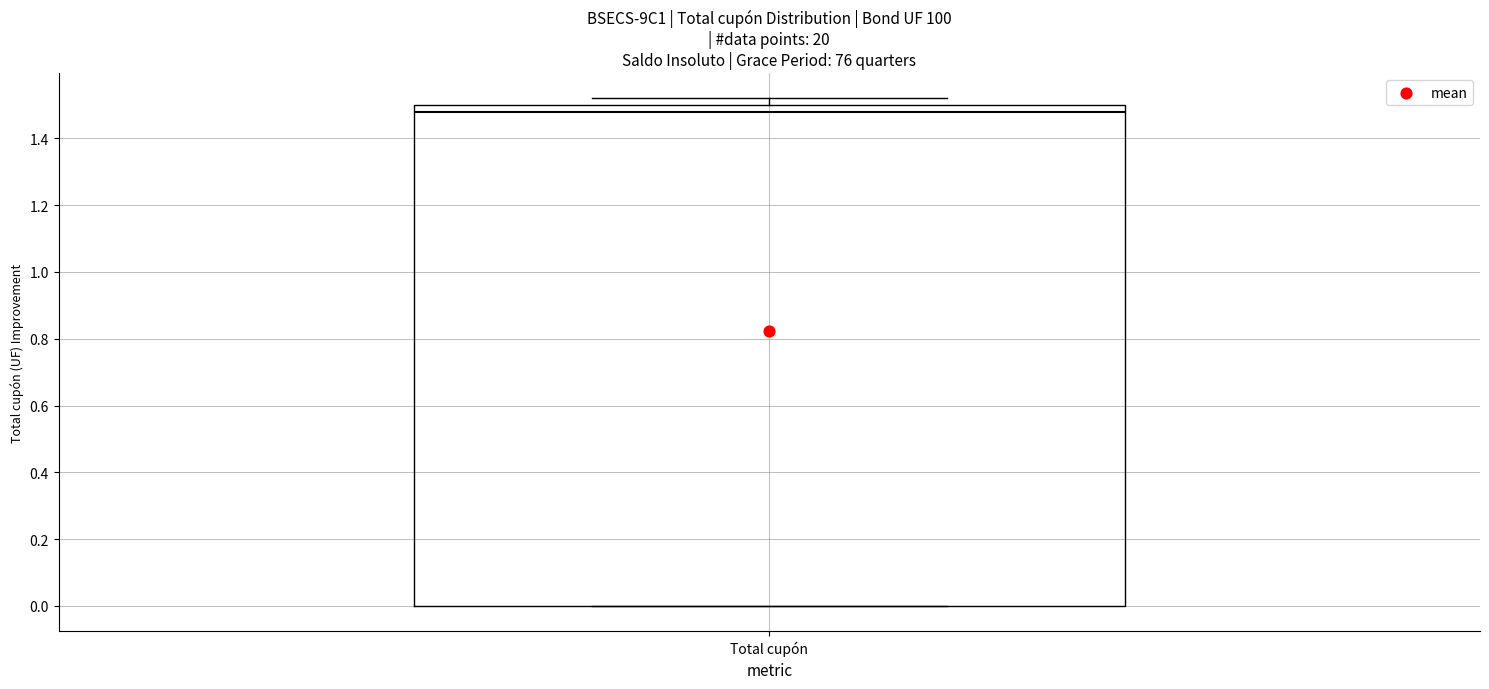

Transcribe this box plot: give where the median line is, the range the box spans, and where the two whiskers end, as read against the y-axis. The values are not printed on the chart, so give them approximately, as read against the axis.

median 1.48, box 0.00 to 1.50, whiskers 0.00 to 1.52